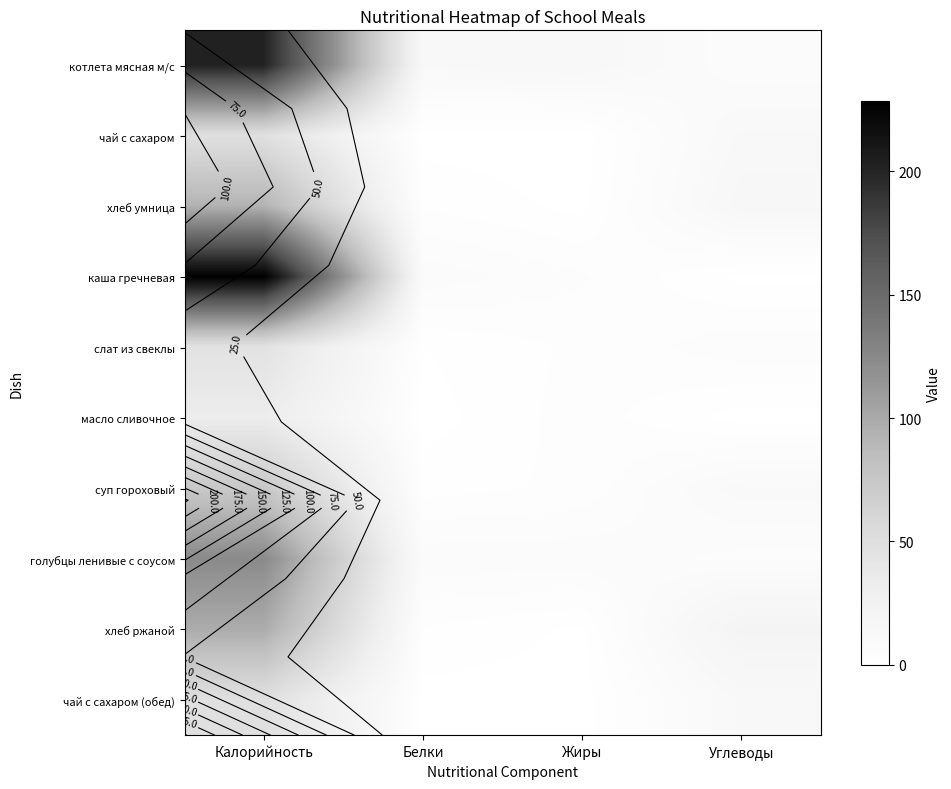

The чай с сахаром (обед) series shows 0.0 at Белки. True or false?

False